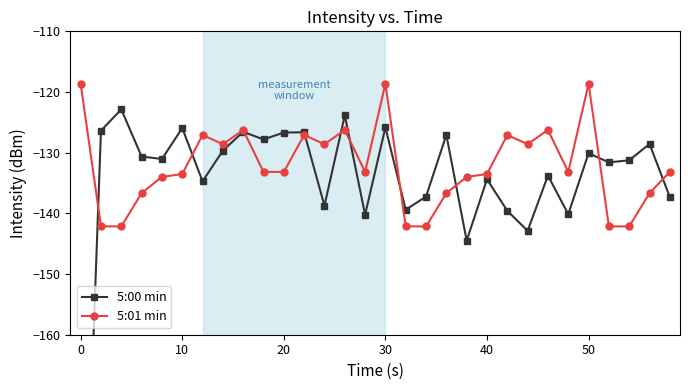

True or false: 5:00 min has more than 1 points higher than both neighbors.

True